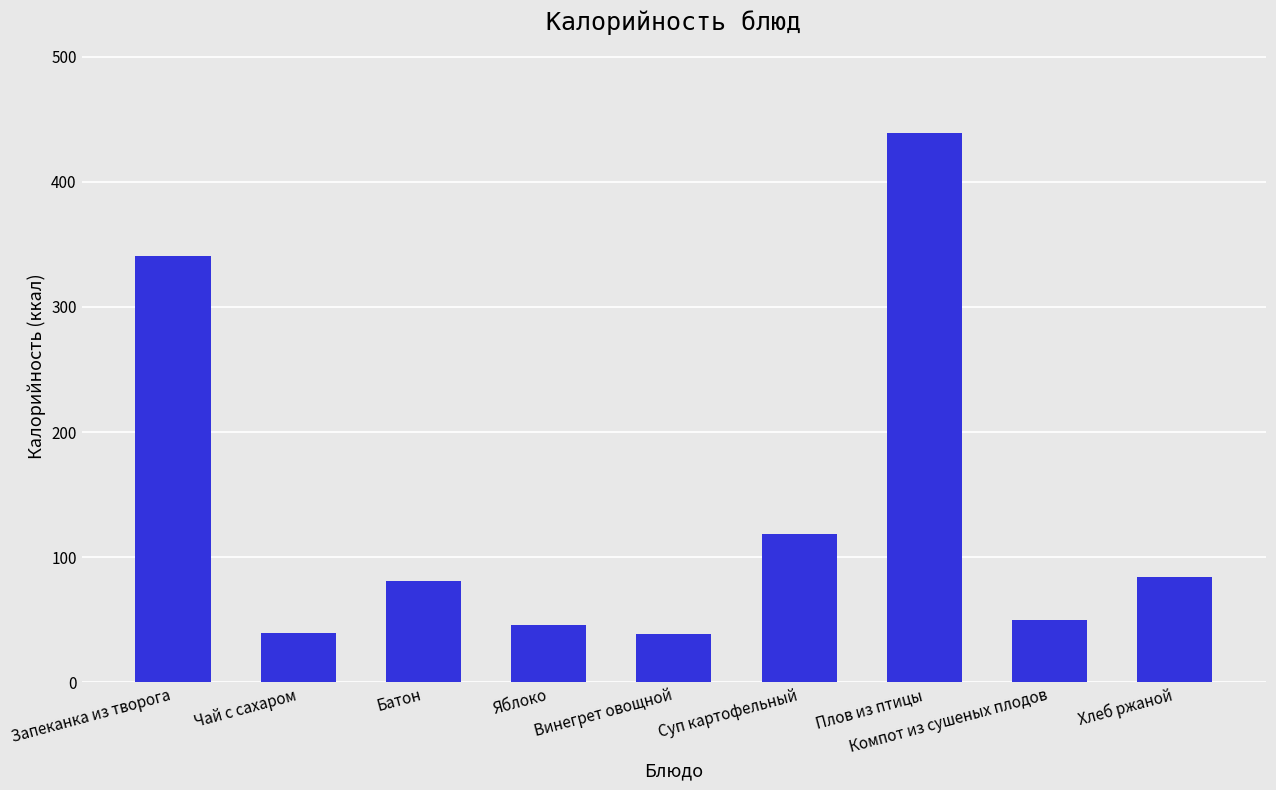

Between Батон and Яблоко, which is larger?

Батон